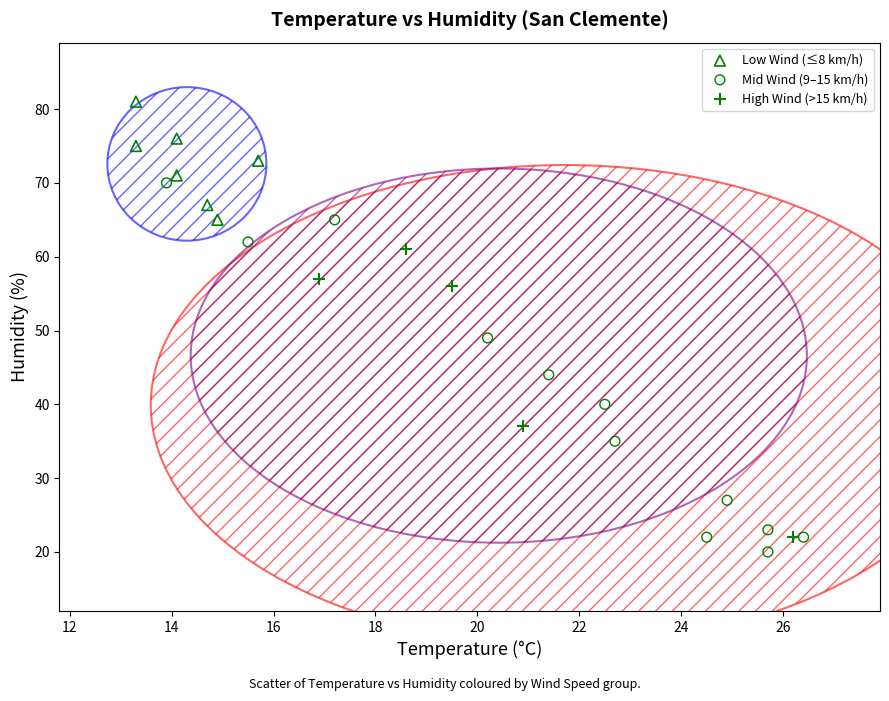

Which series has the widest spread of Y values?

Mid Wind (9–15 km/h)